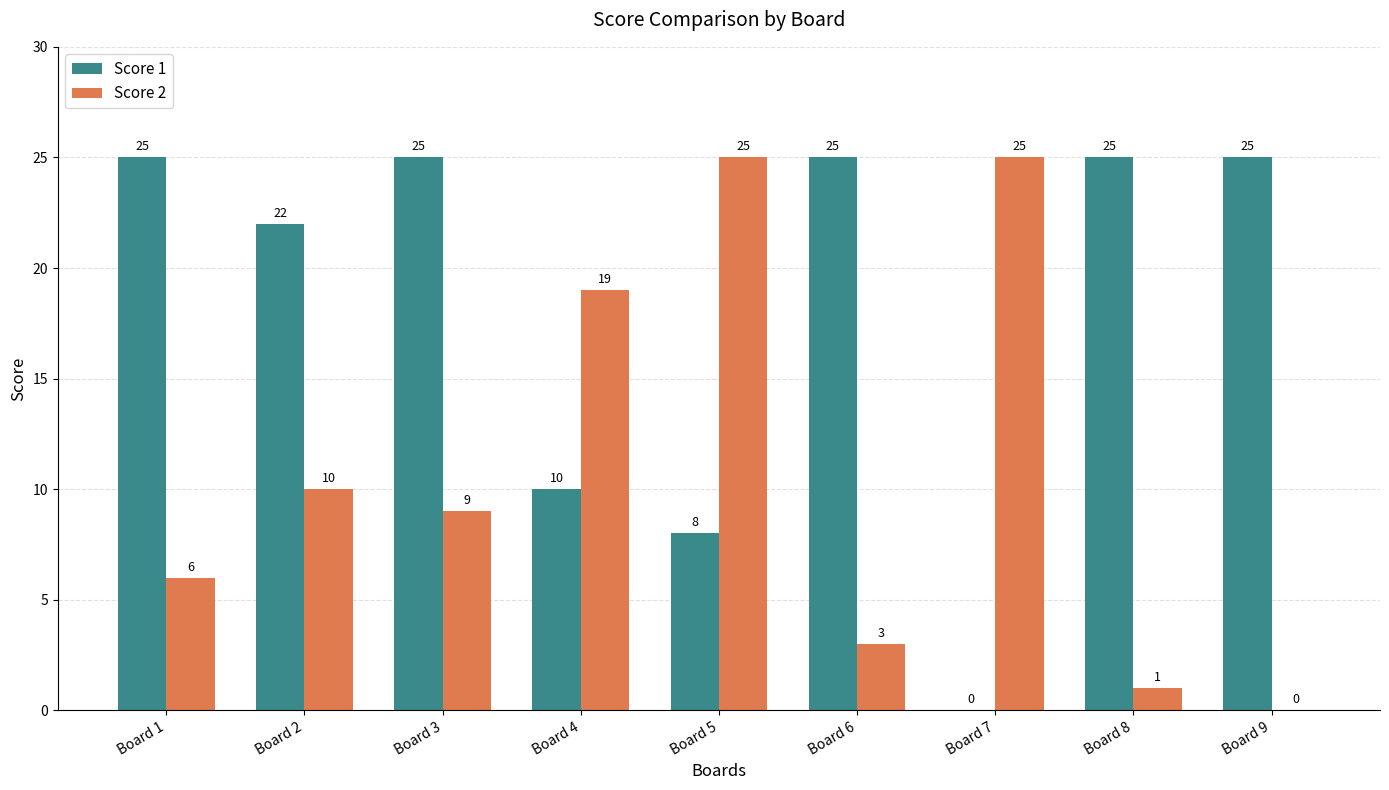

What are all the series names shown in the legend?

Score 1, Score 2